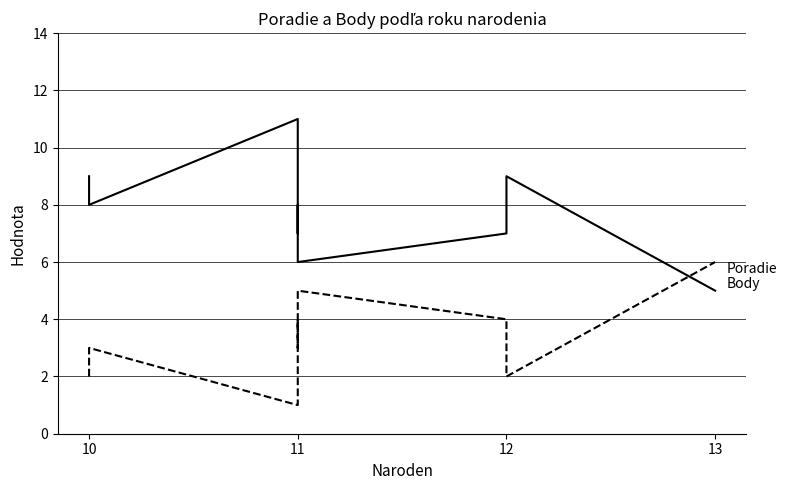

Reading left to right, transcribe all the data shown in this chart.

Body: 9	8	11	11	7	8	6	7	9	5
Poradie: 2	3	1	1	4	3	5	4	2	6